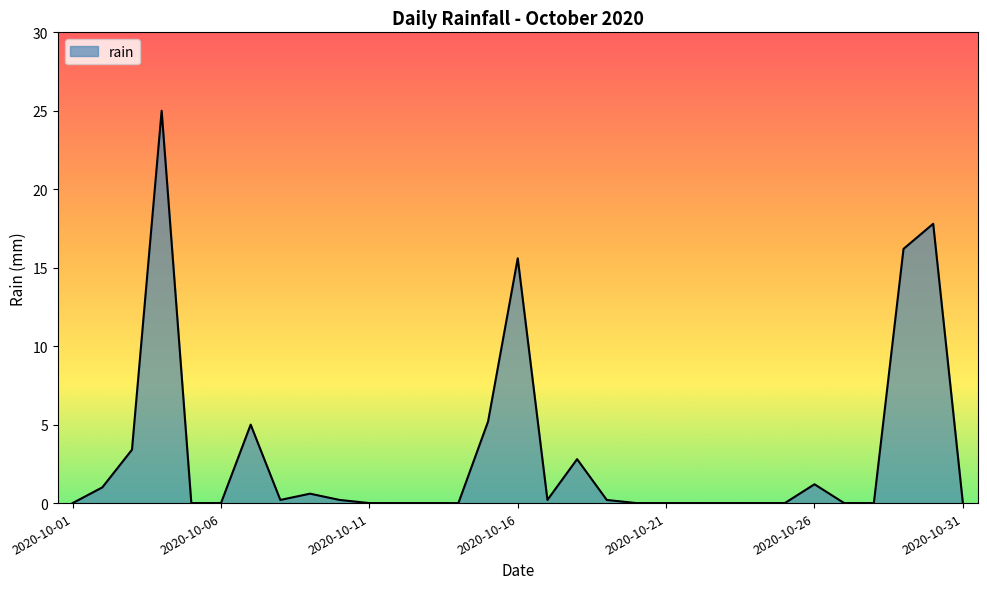

What is the maximum value shown in the chart?

25.0